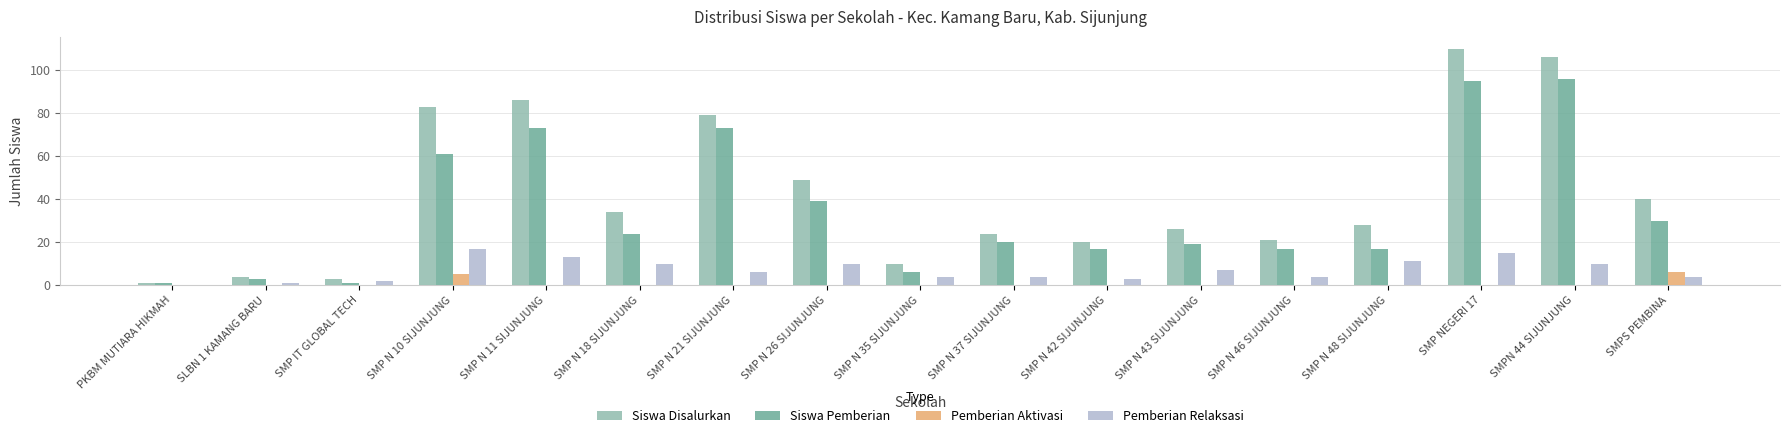

Reading left to right, extract all data points from this chart.

Siswa Disalurkan: PKBM MUTIARA HIKMAH=1	SLBN 1 KAMANG BARU=4	SMP IT GLOBAL TECH=3	SMP N 10 SIJUNJUNG=83	SMP N 11 SIJUNJUNG=86	SMP N 18 SIJUNJUNG=34	SMP N 21 SIJUNJUNG=79	SMP N 26 SIJUNJUNG=49	SMP N 35 SIJUNJUNG=10	SMP N 37 SIJUNJUNG=24	SMP N 42 SIJUNJUNG=20	SMP N 43 SIJUNJUNG=26	SMP N 46 SIJUNJUNG=21	SMP N 48 SIJUNJUNG=28	SMP NEGERI 17=110	SMPN 44 SIJUNJUNG=106	SMPS PEMBINA=40
Siswa Pemberian: PKBM MUTIARA HIKMAH=1	SLBN 1 KAMANG BARU=3	SMP IT GLOBAL TECH=1	SMP N 10 SIJUNJUNG=61	SMP N 11 SIJUNJUNG=73	SMP N 18 SIJUNJUNG=24	SMP N 21 SIJUNJUNG=73	SMP N 26 SIJUNJUNG=39	SMP N 35 SIJUNJUNG=6	SMP N 37 SIJUNJUNG=20	SMP N 42 SIJUNJUNG=17	SMP N 43 SIJUNJUNG=19	SMP N 46 SIJUNJUNG=17	SMP N 48 SIJUNJUNG=17	SMP NEGERI 17=95	SMPN 44 SIJUNJUNG=96	SMPS PEMBINA=30
Pemberian Aktivasi: PKBM MUTIARA HIKMAH=0	SLBN 1 KAMANG BARU=0	SMP IT GLOBAL TECH=0	SMP N 10 SIJUNJUNG=5	SMP N 11 SIJUNJUNG=0	SMP N 18 SIJUNJUNG=0	SMP N 21 SIJUNJUNG=0	SMP N 26 SIJUNJUNG=0	SMP N 35 SIJUNJUNG=0	SMP N 37 SIJUNJUNG=0	SMP N 42 SIJUNJUNG=0	SMP N 43 SIJUNJUNG=0	SMP N 46 SIJUNJUNG=0	SMP N 48 SIJUNJUNG=0	SMP NEGERI 17=0	SMPN 44 SIJUNJUNG=0	SMPS PEMBINA=6
Pemberian Relaksasi: PKBM MUTIARA HIKMAH=0	SLBN 1 KAMANG BARU=1	SMP IT GLOBAL TECH=2	SMP N 10 SIJUNJUNG=17	SMP N 11 SIJUNJUNG=13	SMP N 18 SIJUNJUNG=10	SMP N 21 SIJUNJUNG=6	SMP N 26 SIJUNJUNG=10	SMP N 35 SIJUNJUNG=4	SMP N 37 SIJUNJUNG=4	SMP N 42 SIJUNJUNG=3	SMP N 43 SIJUNJUNG=7	SMP N 46 SIJUNJUNG=4	SMP N 48 SIJUNJUNG=11	SMP NEGERI 17=15	SMPN 44 SIJUNJUNG=10	SMPS PEMBINA=4